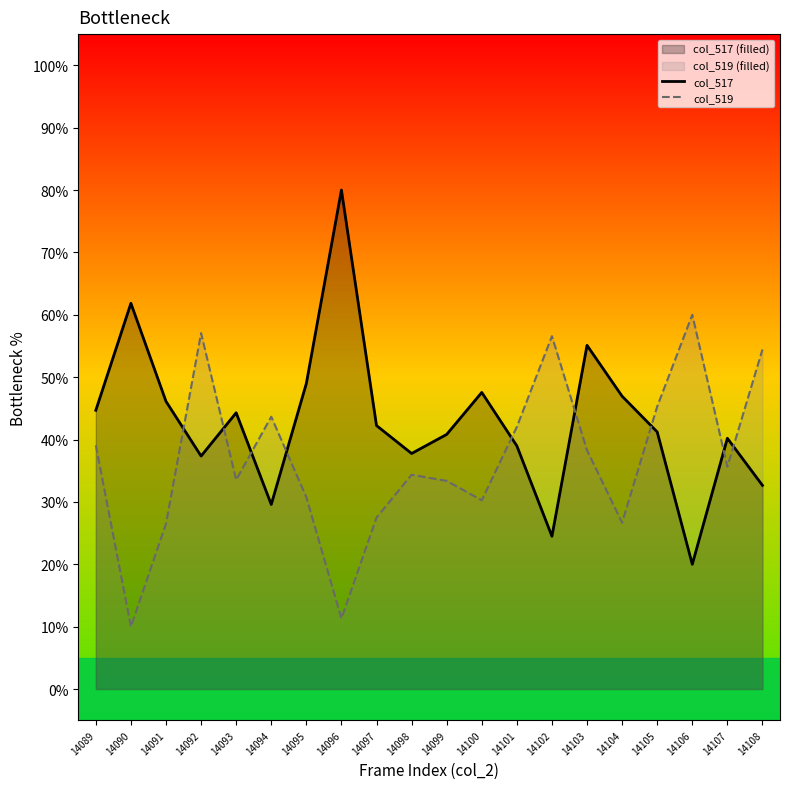

Between 14089 and 14096, which is larger?

14096